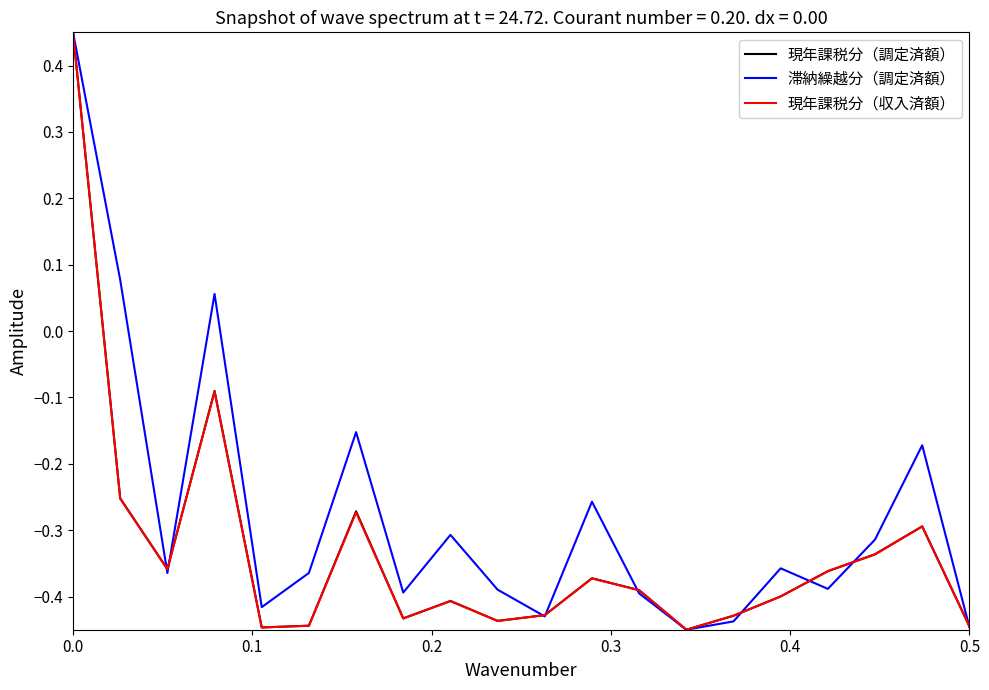

Which series has the largest total across all categories?

滞納繰越分（調定済額）